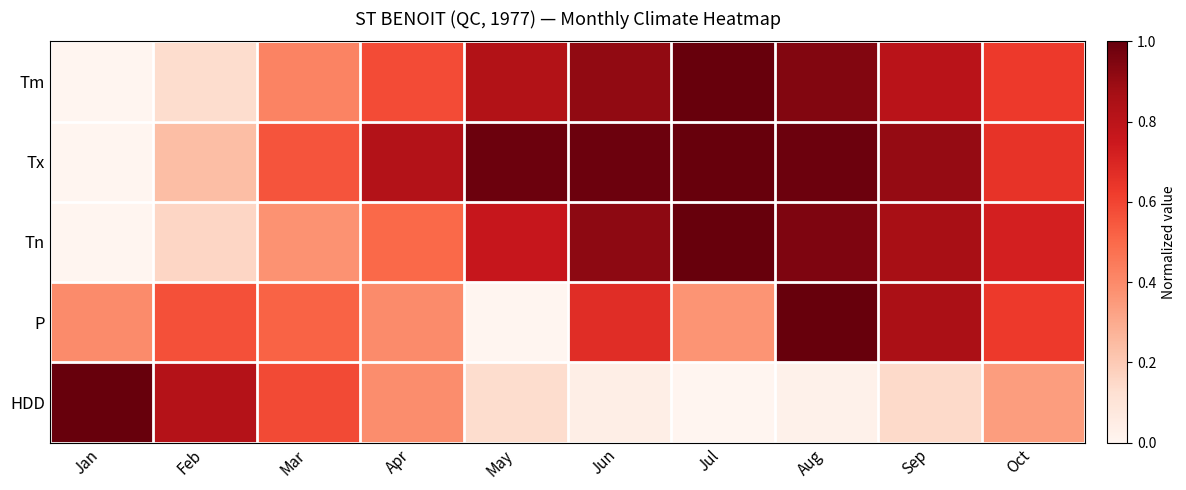

How many series are shown in this chart?

5